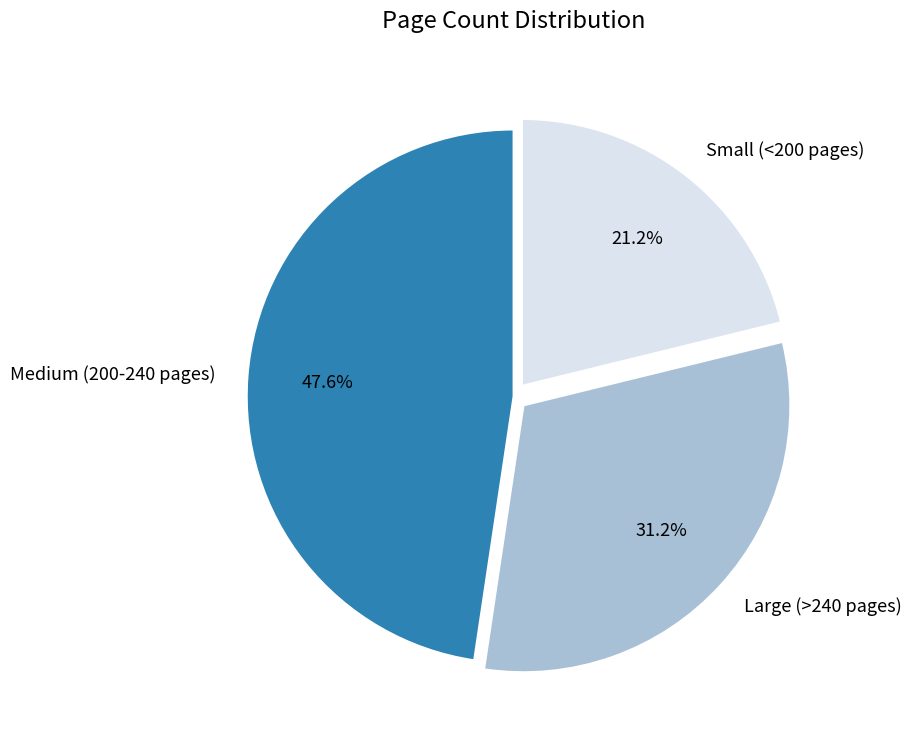

What is the total percentage of Medium (200-240 pages) and Small (<200 pages)?

68.8%